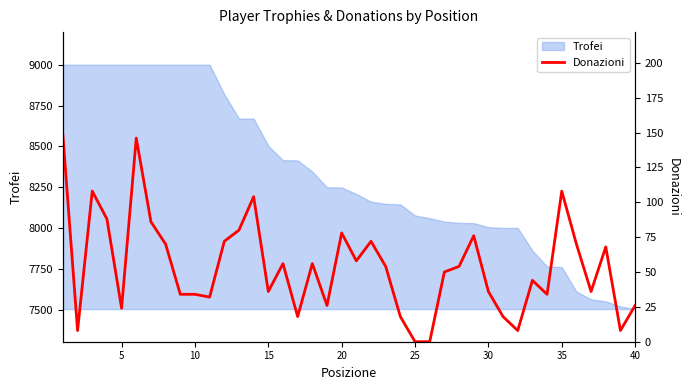

What is the greatest value displayed?

148